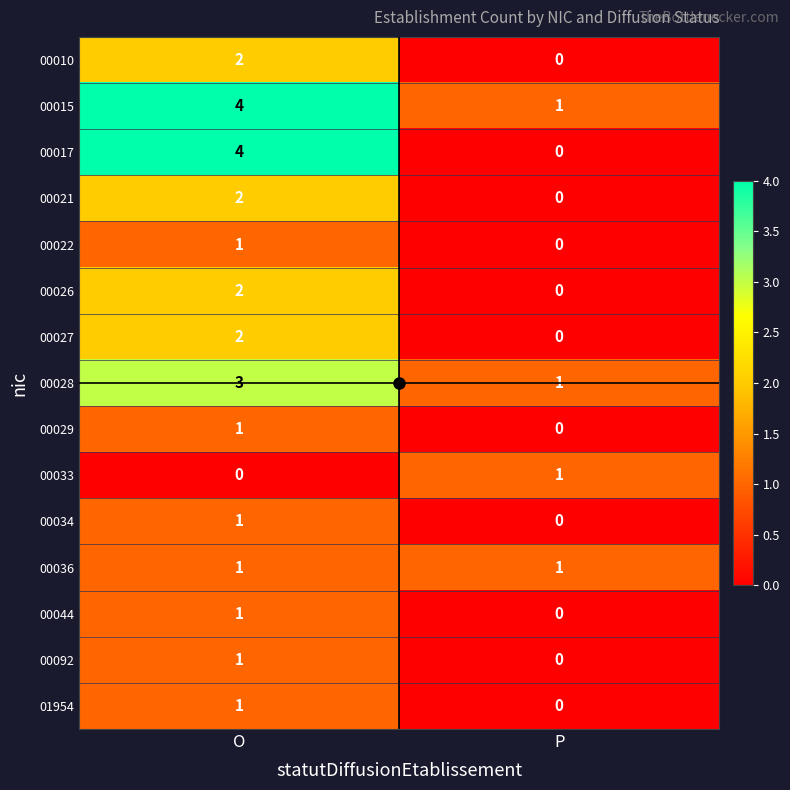

Where is 00029 nearest to the value 0?

P